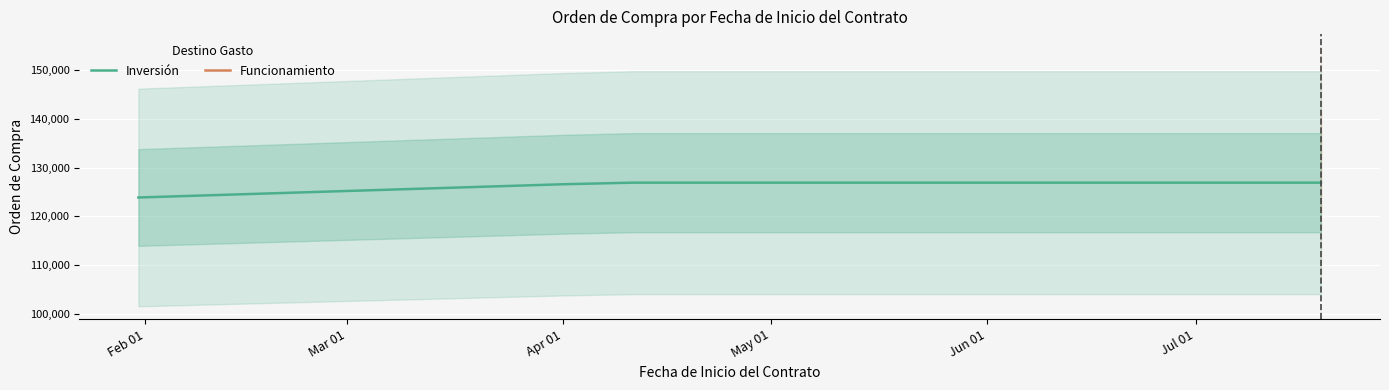

What position from the left is Apr 01?

2